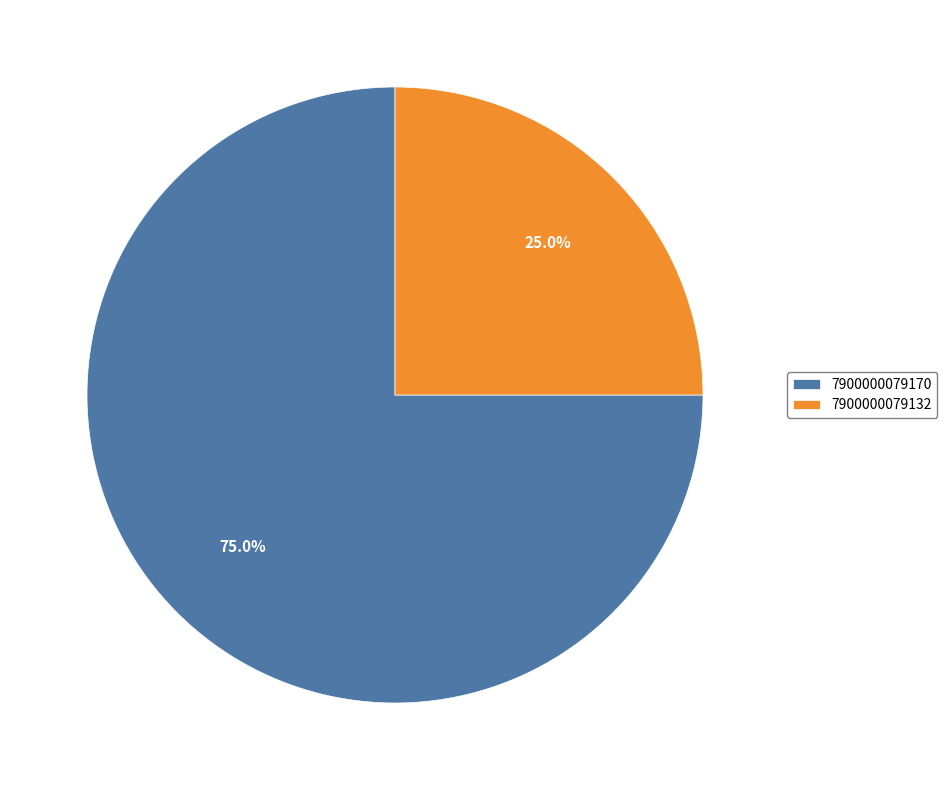

Which slice represents more than half of the pie?

7900000079170